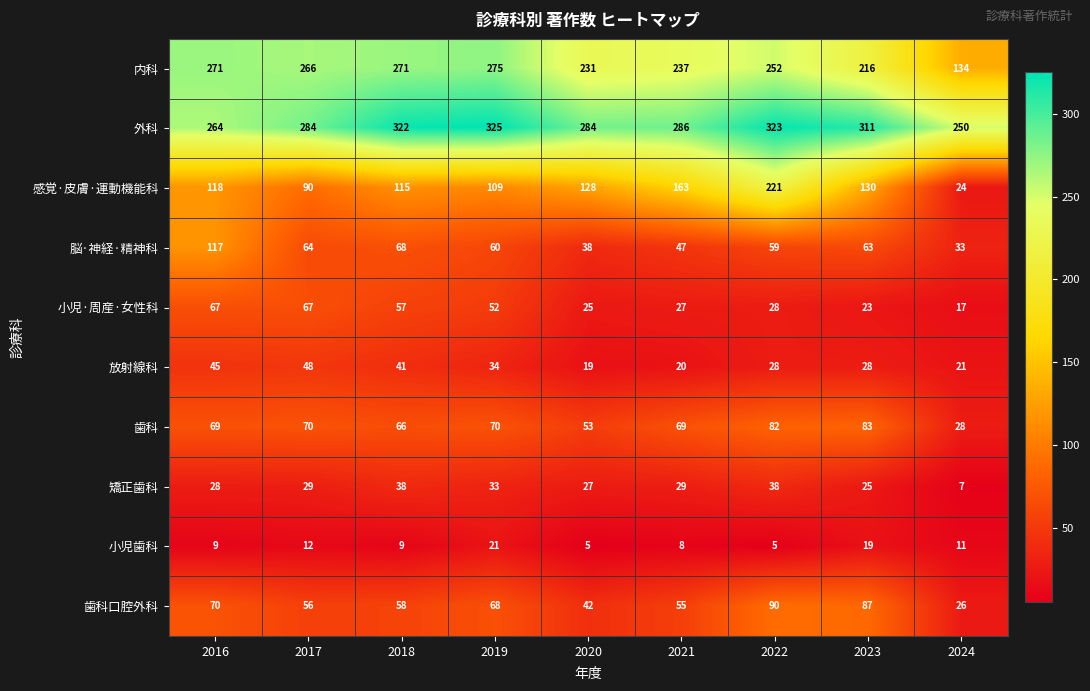

What is the sum of all 小児·周産·女性科 values?

363